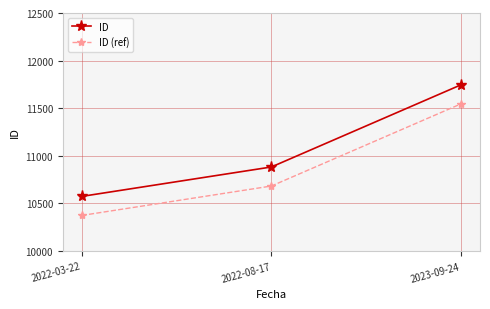

List the series in order of their peak value, lowest first.

ID (ref), ID